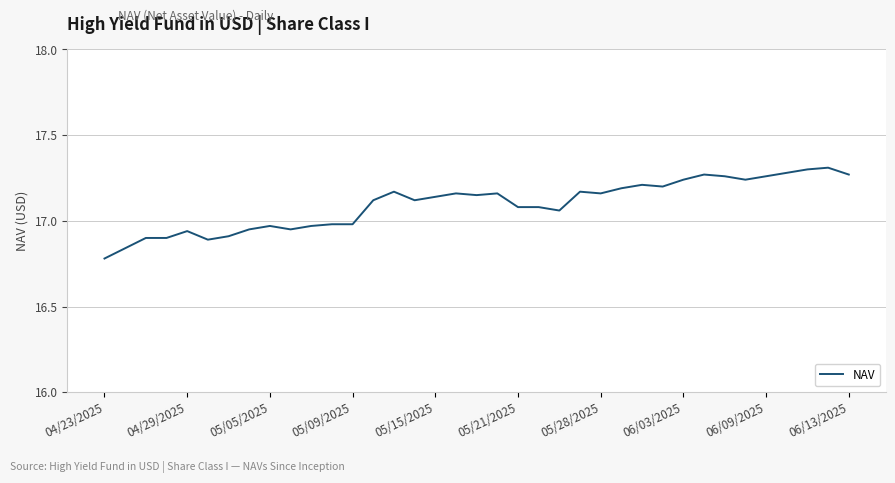

What is the ratio of the value at 05/09/2025 to the value at 04/23/2025?

1.0